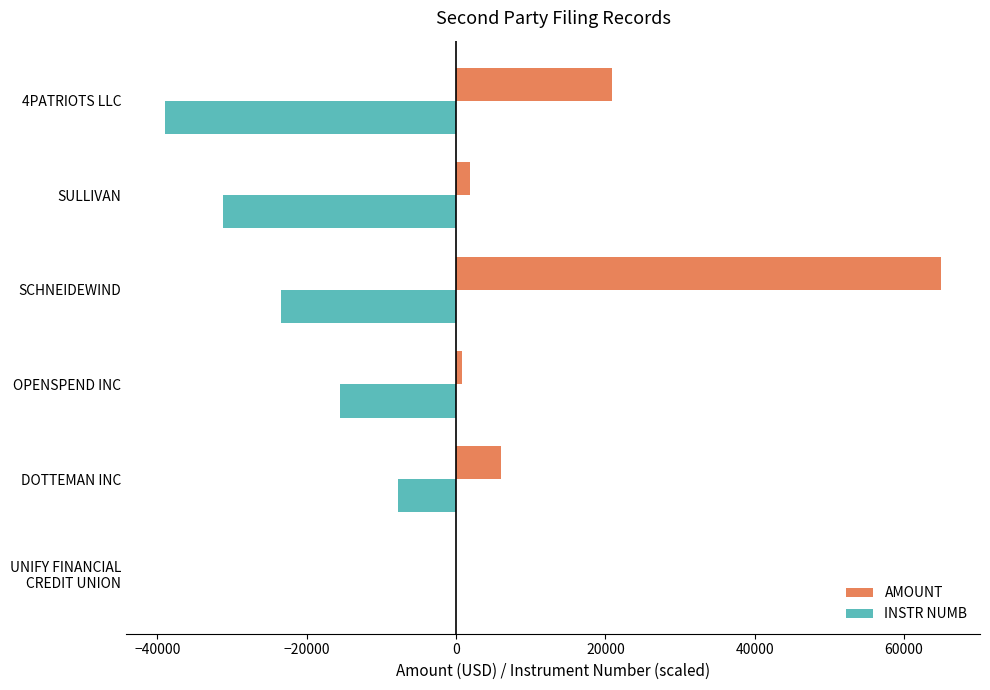

True or false: INSTR NUMB has a value of -39146.5 at SCHNEIDEWIND.

False